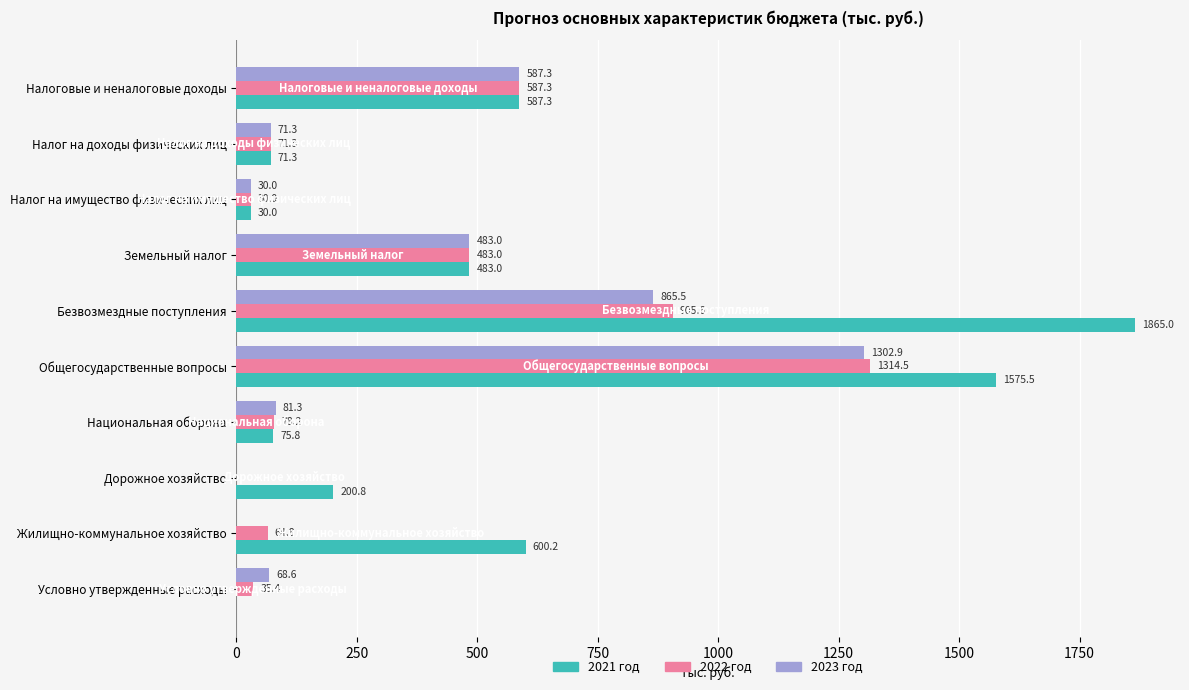

What value does the 2021 год series have at Безвозмездные поступления?

1865.0